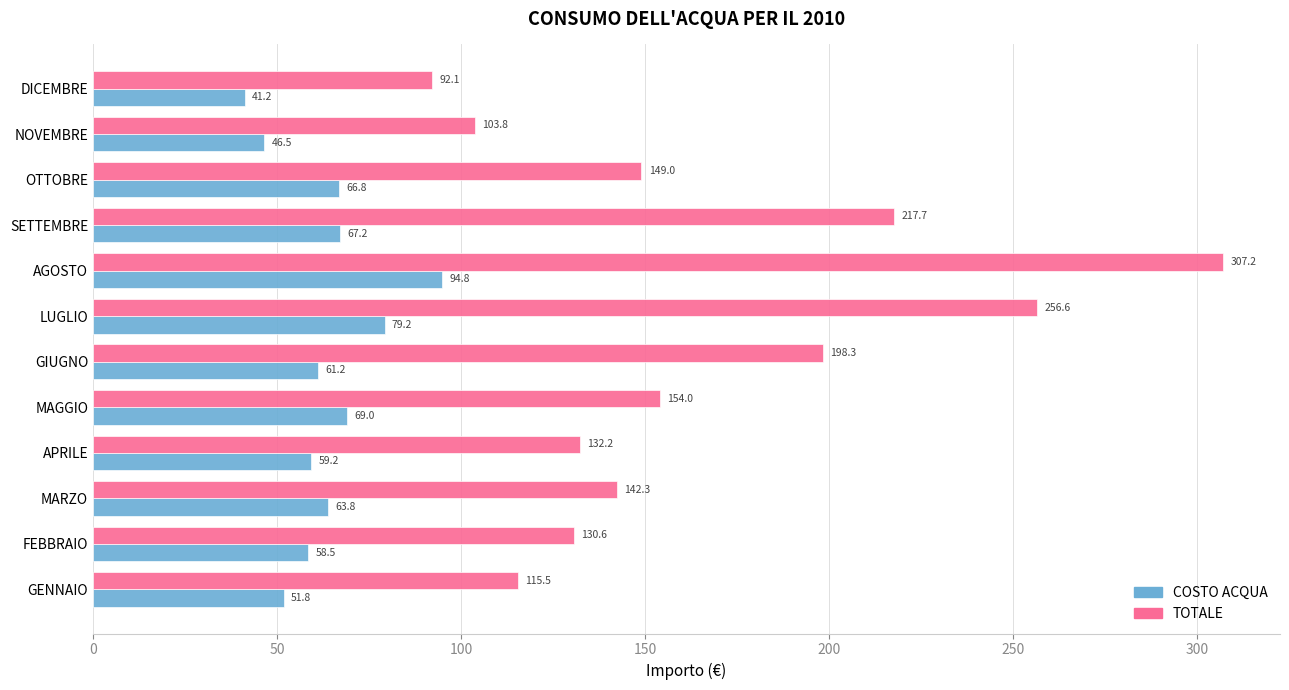

Rank the series by their average value, from highest to lowest.

TOTALE, COSTO ACQUA